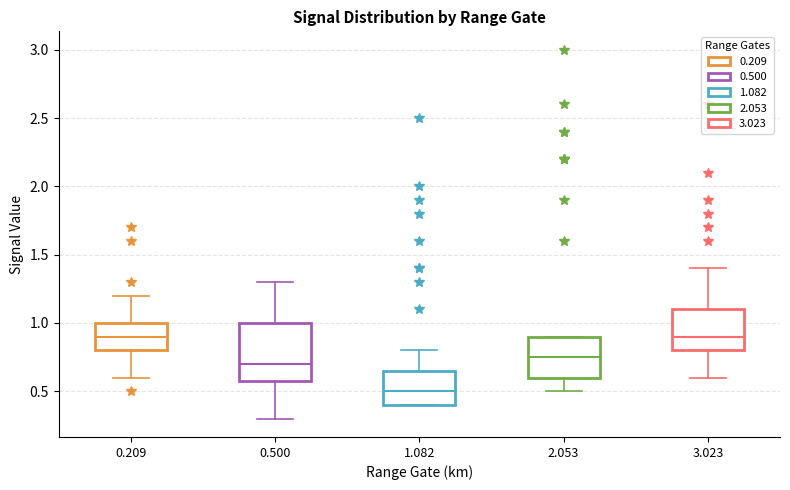

Reading left to right, read every box against the y-axis: the position of its median line, the range the box covers, and the ends of its whiskers. The values are not printed on the chart, so give them approximately, as read against the axis.

0.209: median 0.90, box 0.80 to 1.00, whiskers 0.60 to 1.20
0.500: median 0.70, box 0.60 to 1.00, whiskers 0.30 to 1.30
1.082: median 0.50, box 0.40 to 0.65, whiskers 0.40 to 0.80
2.053: median 0.75, box 0.60 to 0.90, whiskers 0.50 to 0.90
3.023: median 0.90, box 0.80 to 1.10, whiskers 0.60 to 1.40